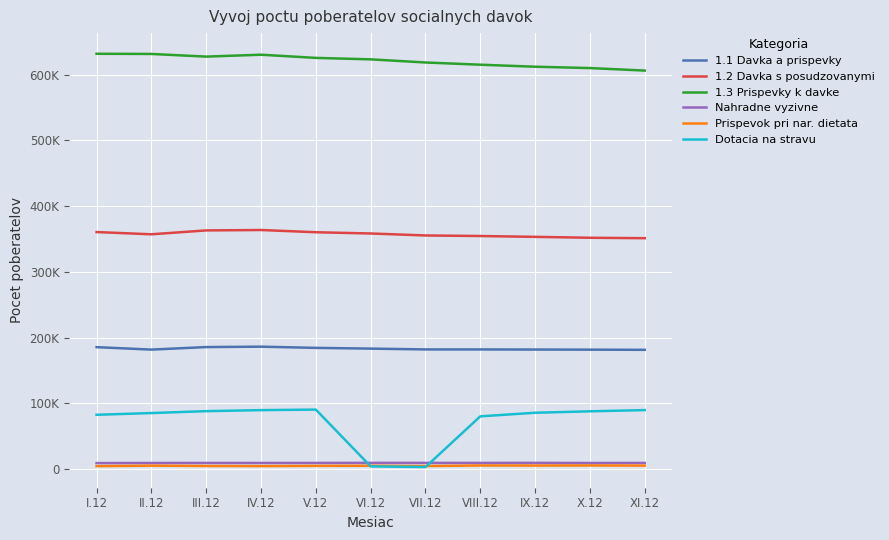

True or false: 1.2 Davka s posudzovanymi has a value of 363010 at III.12.

True